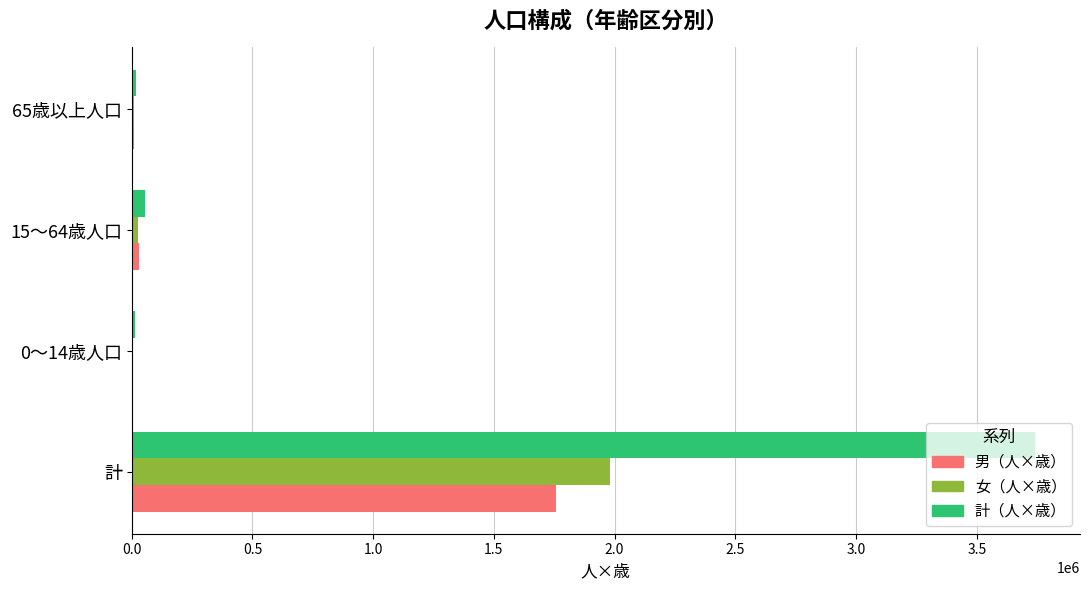

True or false: 計（人×歳） has a value of 1201743 at 計.

False